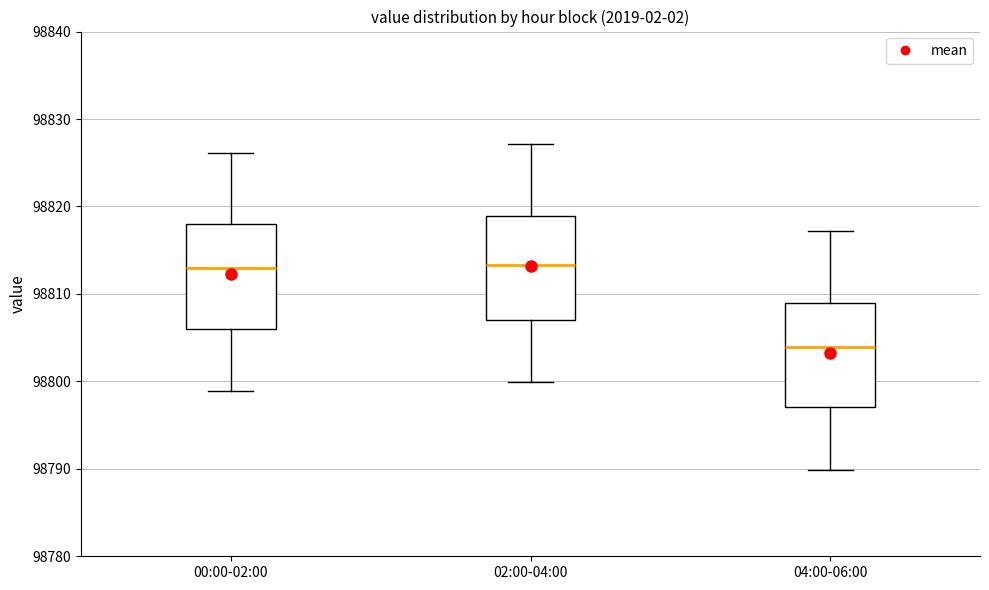

Where is the lower edge of the box for 02:00-04:00 on the y-axis? The values are not printed on the chart, so give them approximately, as read against the axis.

98807